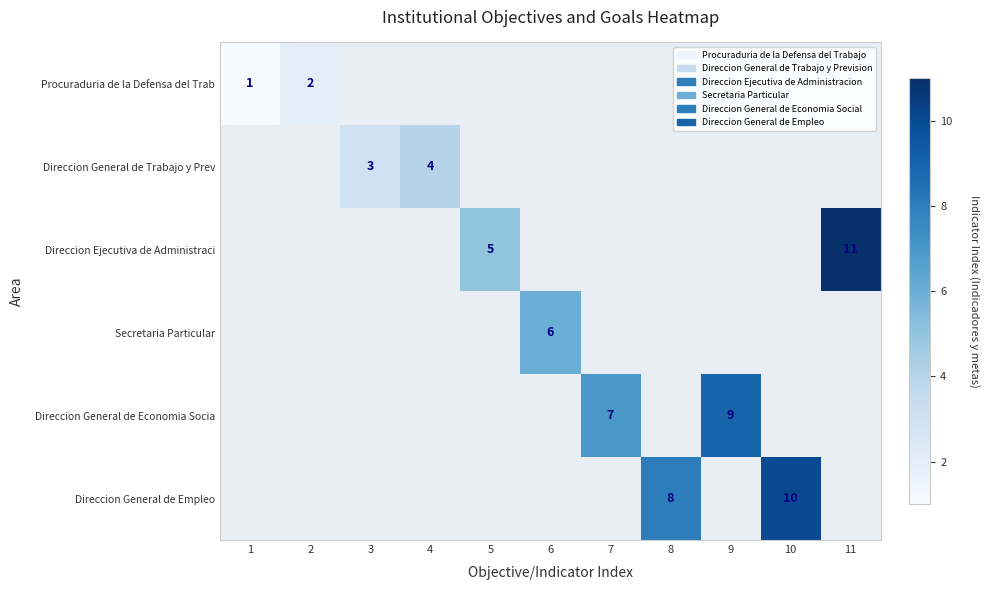

The value of Direccion Ejecutiva de Administraci at 11 is 11. True or false?

True